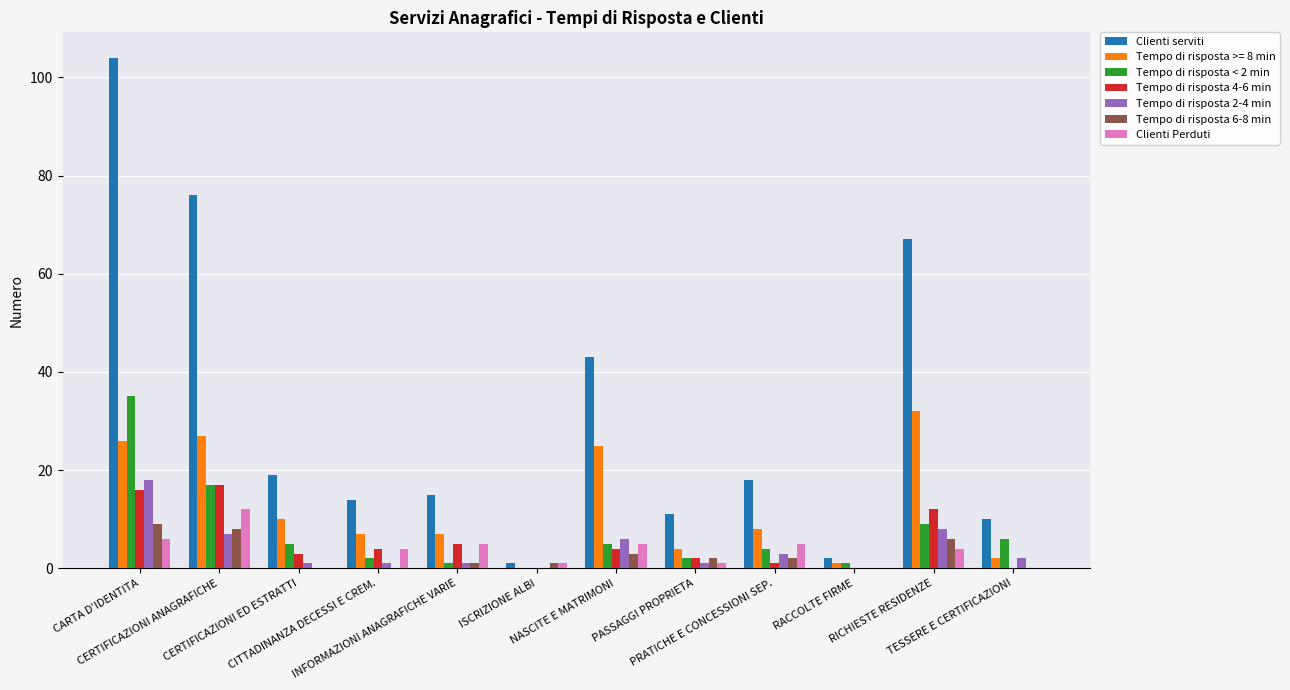

At which category is the sum across all series the highest?

CARTA D'IDENTITA